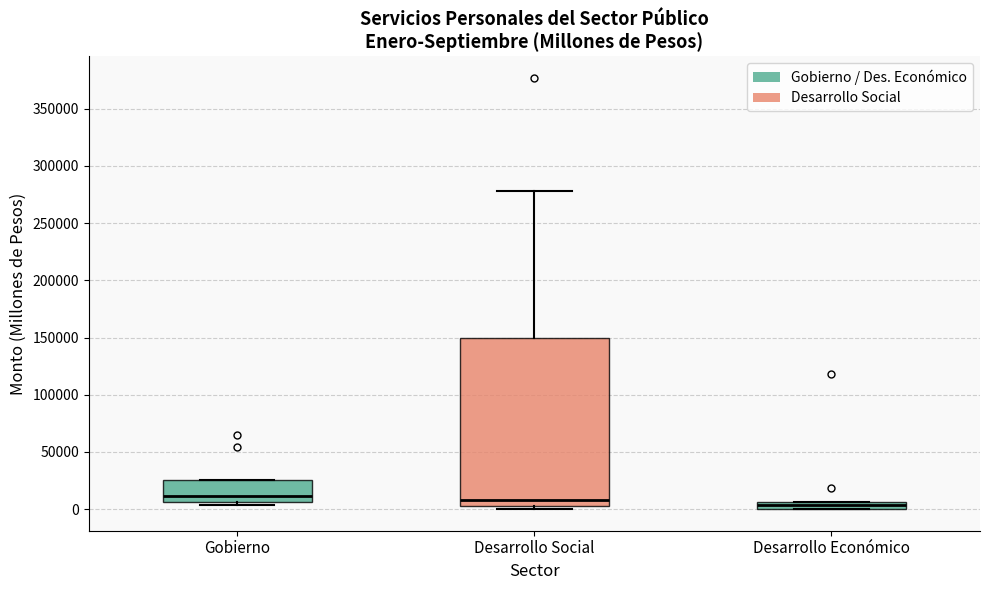

Where is the lower edge of the box for Gobierno on the y-axis? The values are not printed on the chart, so give them approximately, as read against the axis.

5000